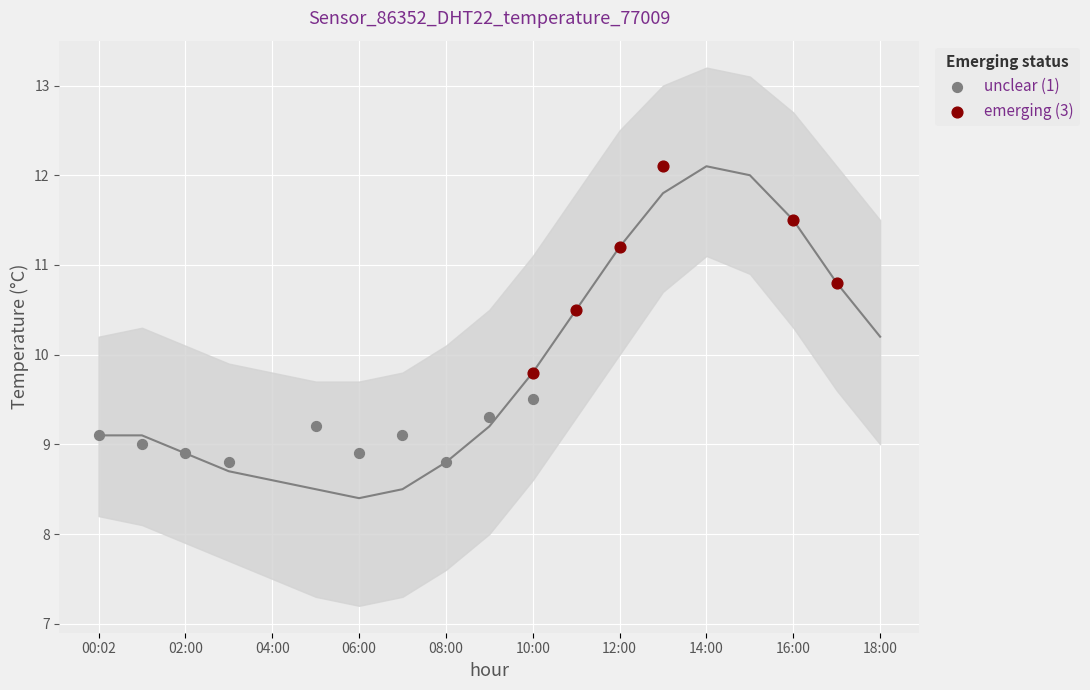

Which series reaches the minimum Y coordinate?

unclear (1)